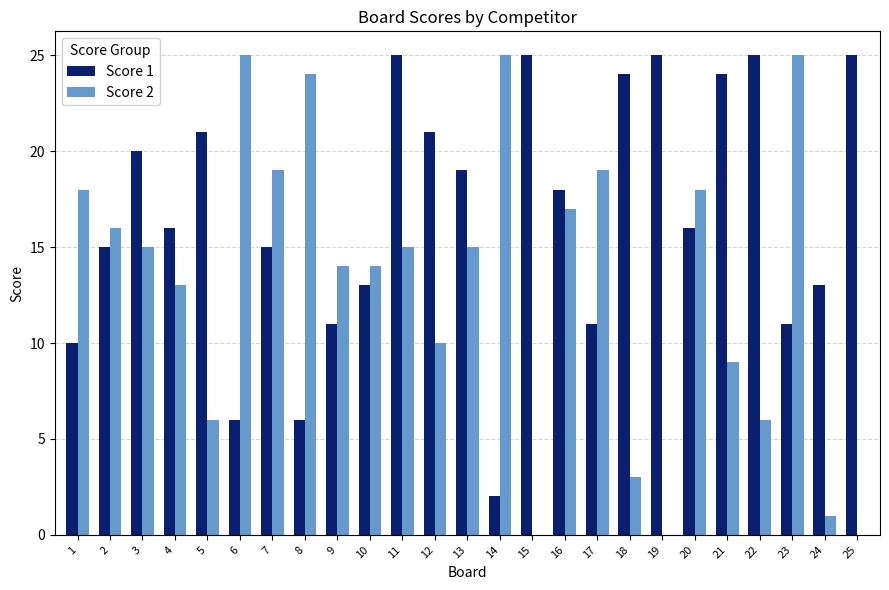

Reading right to left, transcribe all the data shown in this chart.

Score 1: 25=25	24=13	23=11	22=25	21=24	20=16	19=25	18=24	17=11	16=18	15=25	14=2	13=19	12=21	11=25	10=13	9=11	8=6	7=15	6=6	5=21	4=16	3=20	2=15	1=10
Score 2: 25=0	24=1	23=25	22=6	21=9	20=18	19=0	18=3	17=19	16=17	15=0	14=25	13=15	12=10	11=15	10=14	9=14	8=24	7=19	6=25	5=6	4=13	3=15	2=16	1=18